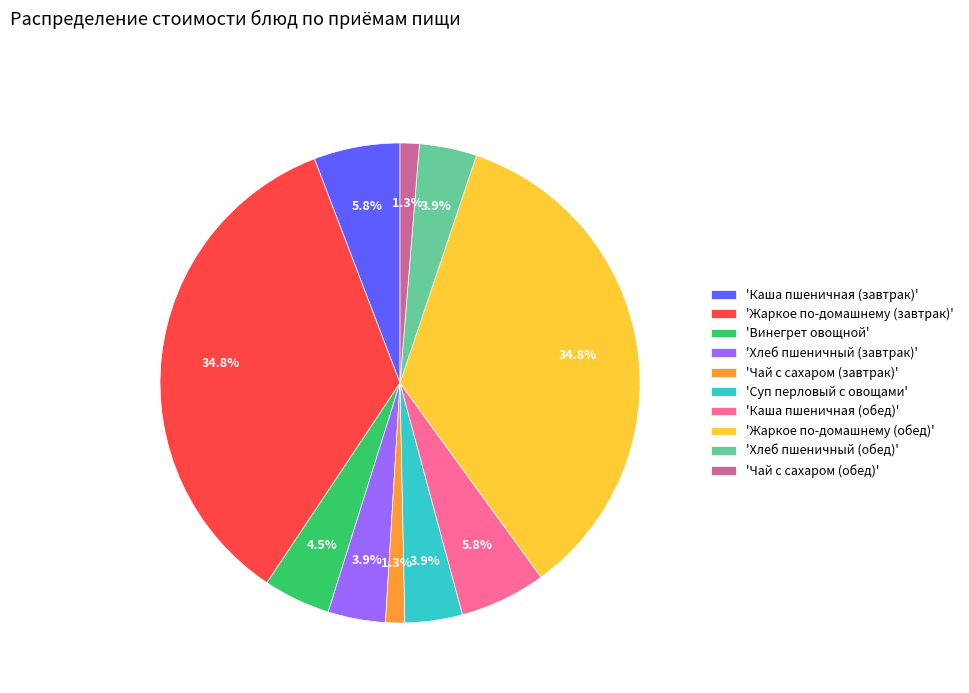

Between 'Жаркое по-домашнему (обед)' and 'Чай с сахаром (завтрак)', which is larger?

'Жаркое по-домашнему (обед)'